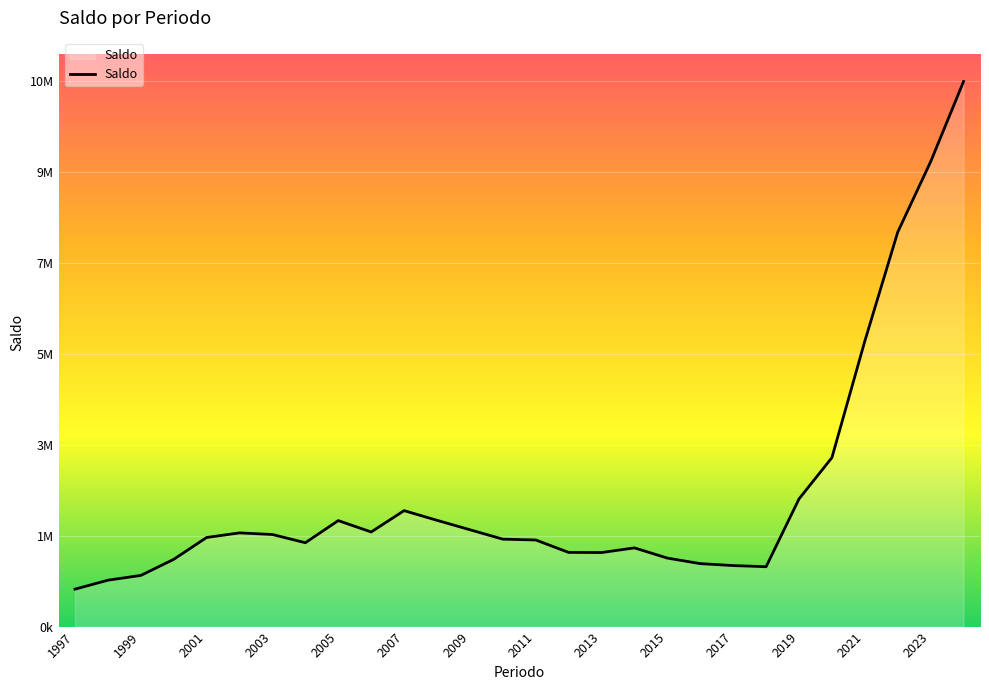

Is this an area chart (filled region under the line)?

Yes